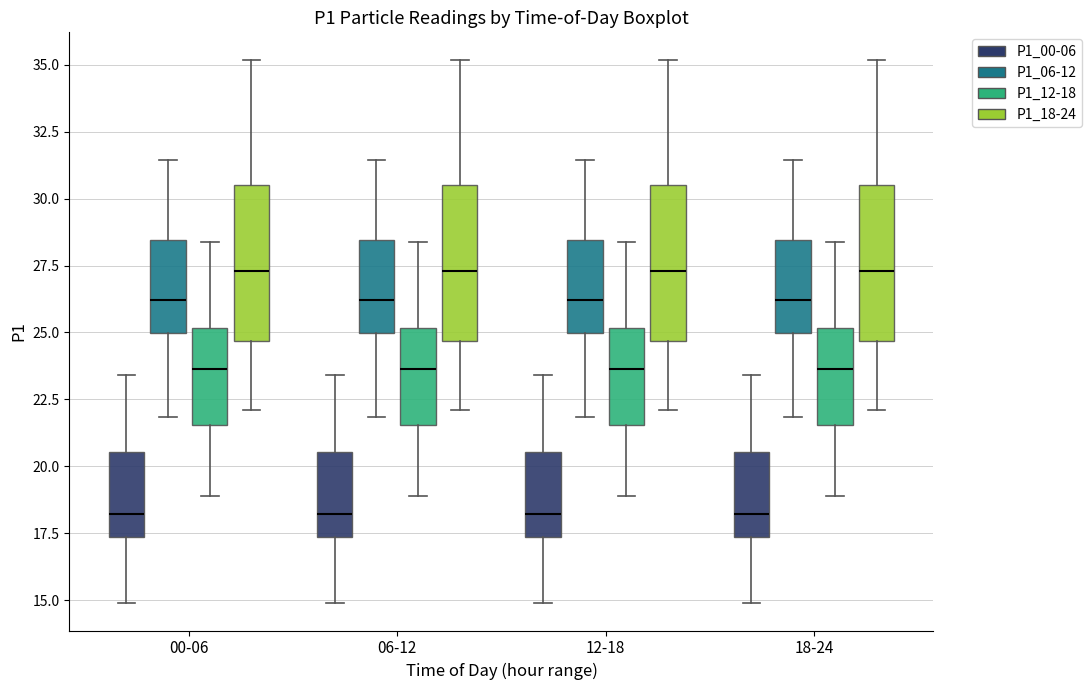

Reading left to right, read every box against the y-axis: the position of its median line, the range the box covers, and the ends of its whiskers. The values are not printed on the chart, so give them approximately, as read against the axis.

00-06 (P1_00-06): median 18.0, box 17.5 to 20.5, whiskers 15.0 to 23.5
00-06 (P1_06-12): median 26.0, box 25.0 to 28.5, whiskers 22.0 to 31.5
00-06 (P1_12-18): median 23.5, box 21.5 to 25.0, whiskers 19.0 to 28.5
00-06 (P1_18-24): median 27.5, box 24.5 to 30.5, whiskers 22.0 to 35.0
06-12 (P1_00-06): median 18.0, box 17.5 to 20.5, whiskers 15.0 to 23.5
06-12 (P1_06-12): median 26.0, box 25.0 to 28.5, whiskers 22.0 to 31.5
06-12 (P1_12-18): median 23.5, box 21.5 to 25.0, whiskers 19.0 to 28.5
06-12 (P1_18-24): median 27.5, box 24.5 to 30.5, whiskers 22.0 to 35.0
12-18 (P1_00-06): median 18.0, box 17.5 to 20.5, whiskers 15.0 to 23.5
12-18 (P1_06-12): median 26.0, box 25.0 to 28.5, whiskers 22.0 to 31.5
12-18 (P1_12-18): median 23.5, box 21.5 to 25.0, whiskers 19.0 to 28.5
12-18 (P1_18-24): median 27.5, box 24.5 to 30.5, whiskers 22.0 to 35.0
18-24 (P1_00-06): median 18.0, box 17.5 to 20.5, whiskers 15.0 to 23.5
18-24 (P1_06-12): median 26.0, box 25.0 to 28.5, whiskers 22.0 to 31.5
18-24 (P1_12-18): median 23.5, box 21.5 to 25.0, whiskers 19.0 to 28.5
18-24 (P1_18-24): median 27.5, box 24.5 to 30.5, whiskers 22.0 to 35.0